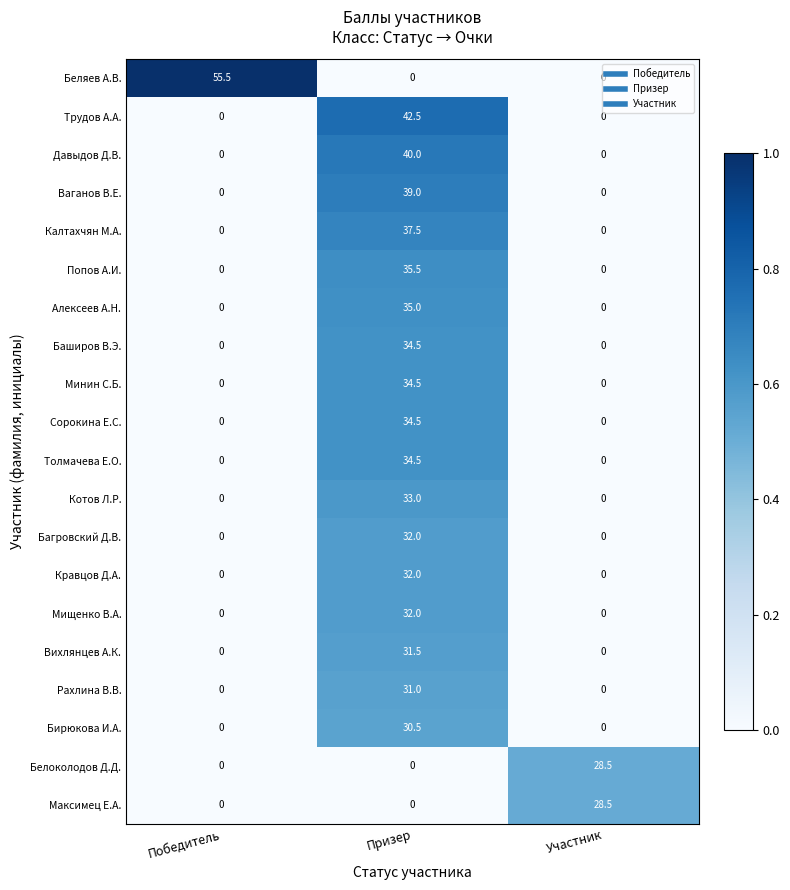

What is the sum of the Багровский Д.В. values at Призер and Победитель?

32.0